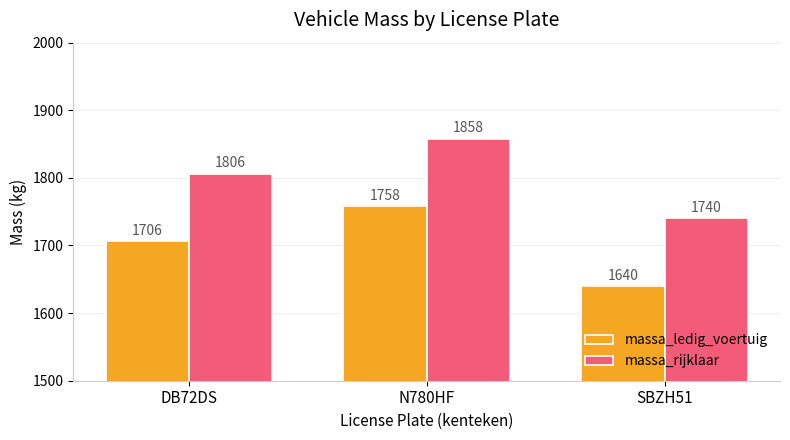

What is the average value of the massa_ledig_voertuig series?

1701